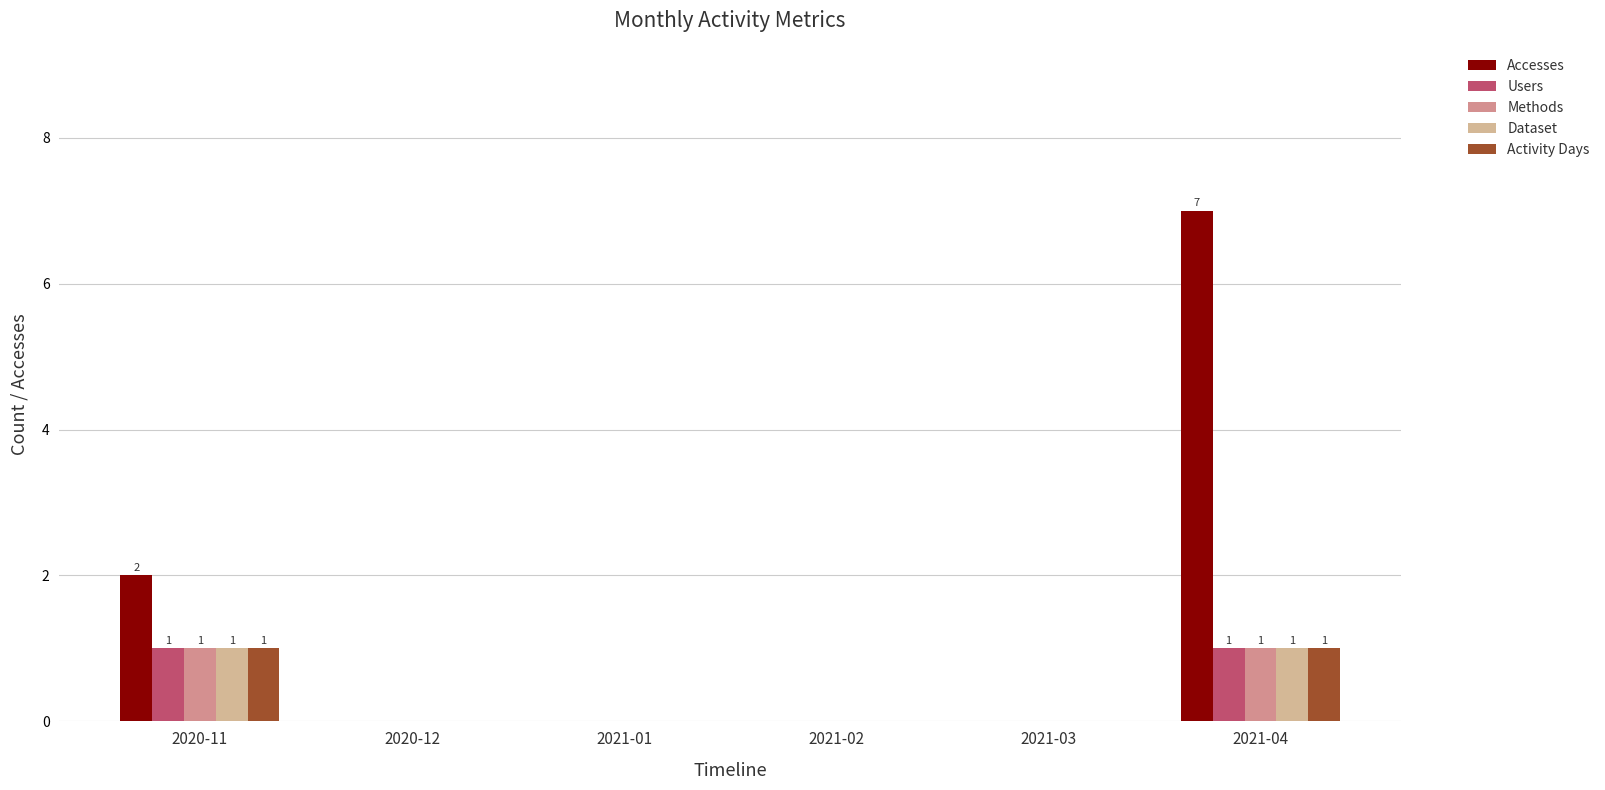

Is it true that Users equals 2 at 2020-11?

False